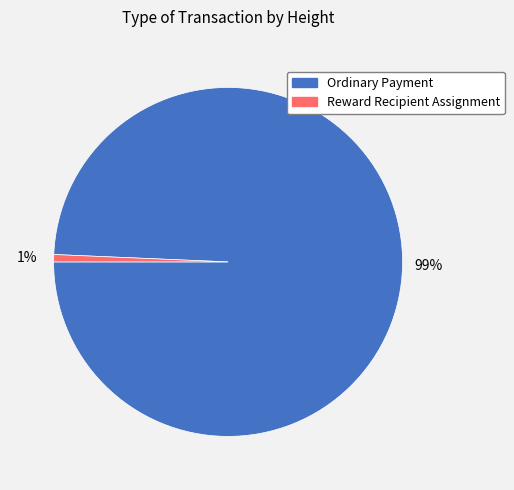

How many segments does this pie chart have?

2